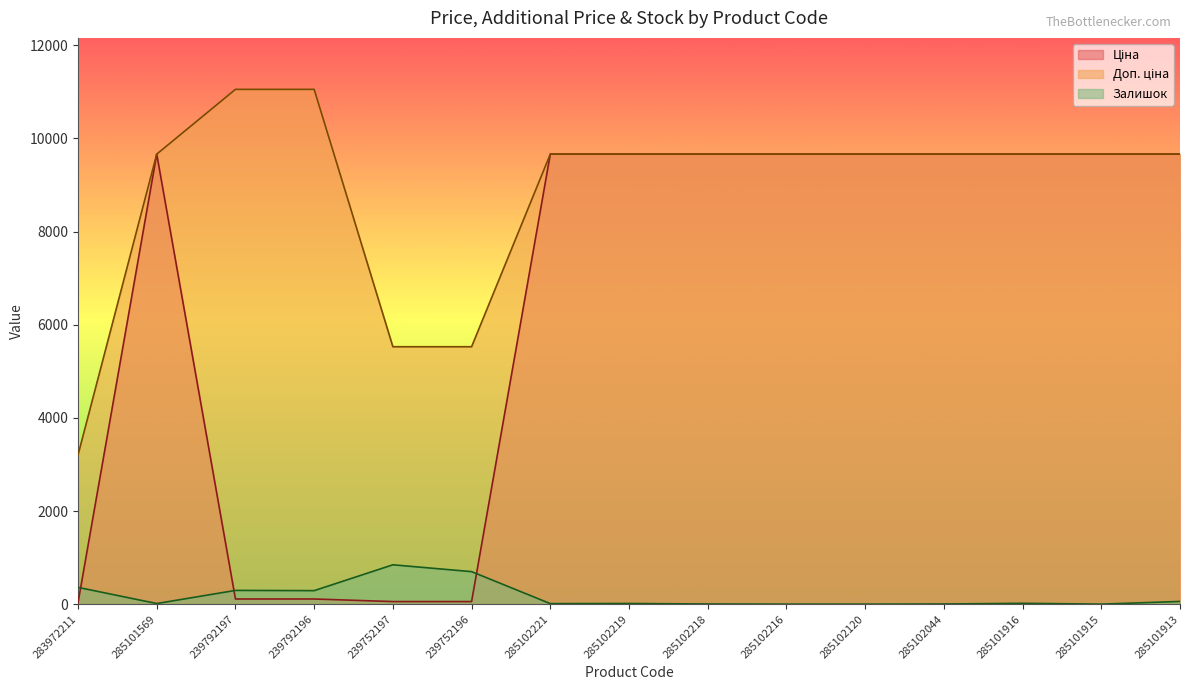

Reading right to left, what are all the values shown in this chart?

Ціна: 285101913=9664.7	285101915=9664.7	285101916=9664.7	285102044=9664.7	285102120=9664.7	285102216=9664.7	285102218=9664.7	285102219=9664.7	285102221=9664.7	239752196=55.3	239752197=55.3	239792196=110.5	239792197=110.5	285101569=9664.7	283972211=32.0
Доп. ціна: 285101913=9664.7	285101915=9664.7	285101916=9664.7	285102044=9664.7	285102120=9664.7	285102216=9664.7	285102218=9664.7	285102219=9664.7	285102221=9664.7	239752196=5528.0	239752197=5528.0	239792196=11055.0	239792197=11055.0	285101569=9664.7	283972211=3205.0
Залишок: 285101913=58.0	285101915=0.0	285101916=18.0	285102044=3.0	285102120=0.0	285102216=0.0	285102218=3.0	285102219=14.0	285102221=11.0	239752196=698.0	239752197=845.0	239792196=290.0	239792197=295.0	285101569=13.0	283972211=360.0